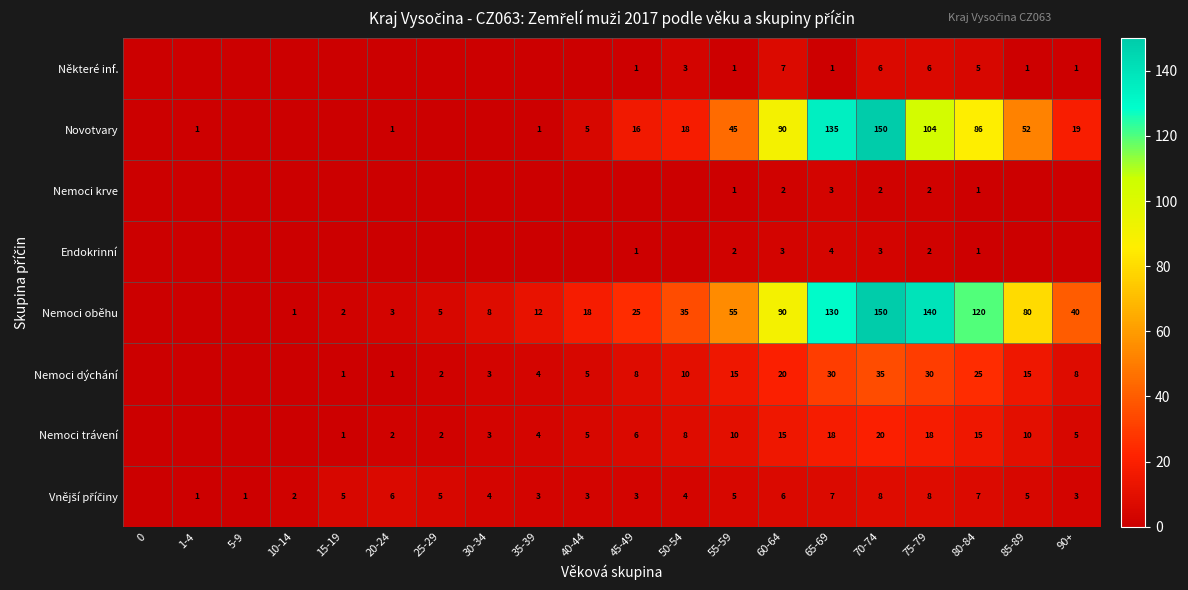

Which has a higher value, 20-24 or 55-59?

55-59